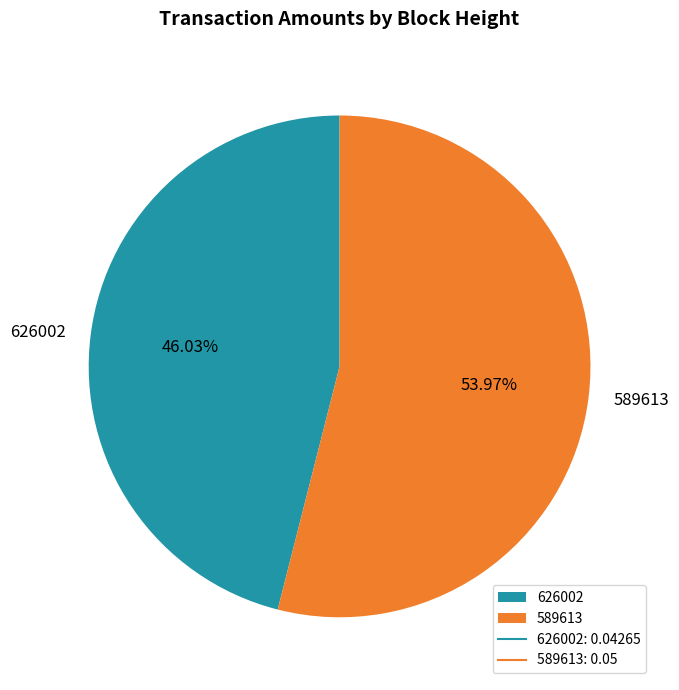

Is it true that 589613 is 40% of the pie?

False